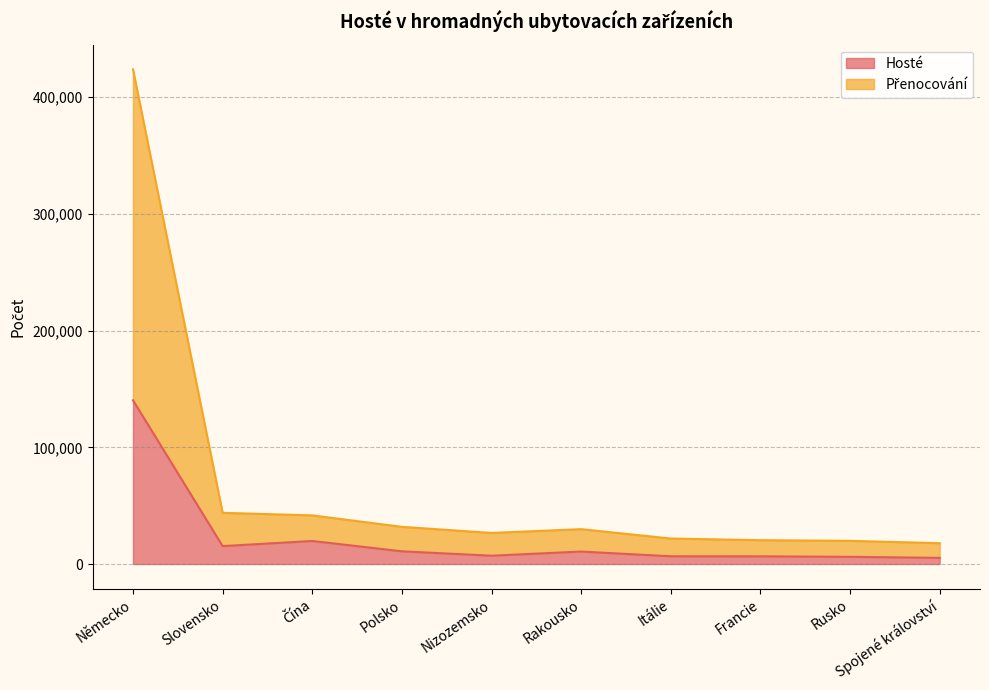

Reading left to right, transcribe all the data shown in this chart.

Hosté: Německo=140355	Slovensko=15366	Čína=19764	Polsko=10905	Nizozemsko=7140	Rakousko=10700	Itálie=6651	Francie=6602	Rusko=6184	Spojené království=5294
Přenocování: Německo=423855	Slovensko=43894	Čína=41691	Polsko=31878	Nizozemsko=26651	Rakousko=29888	Itálie=21856	Francie=20432	Rusko=19878	Spojené království=17873